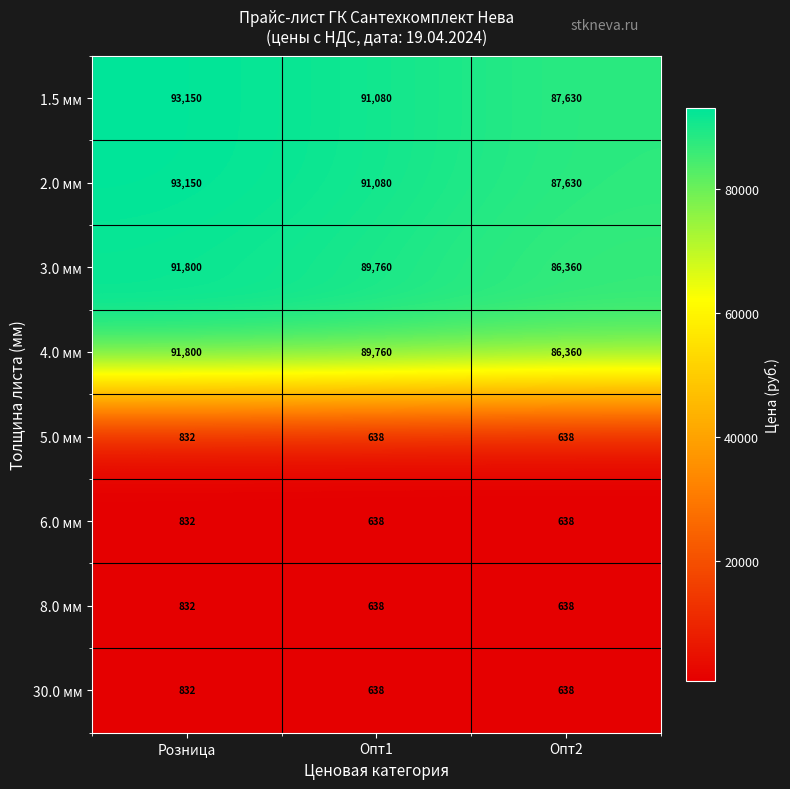

Which category has the highest value across all series?

Розница